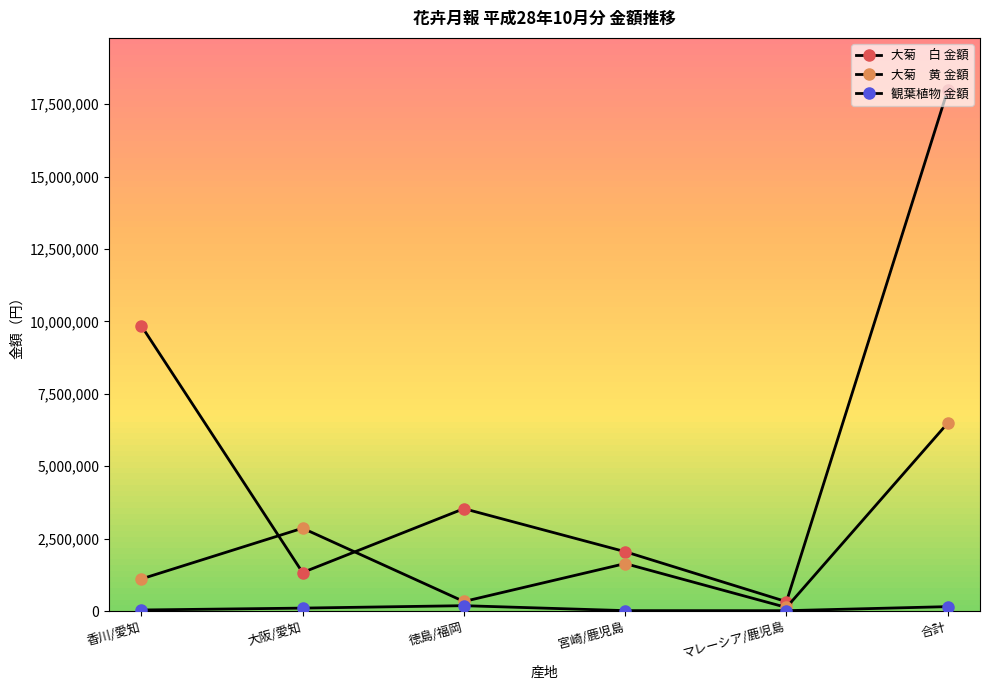

Count the number of categories in the chart.

6